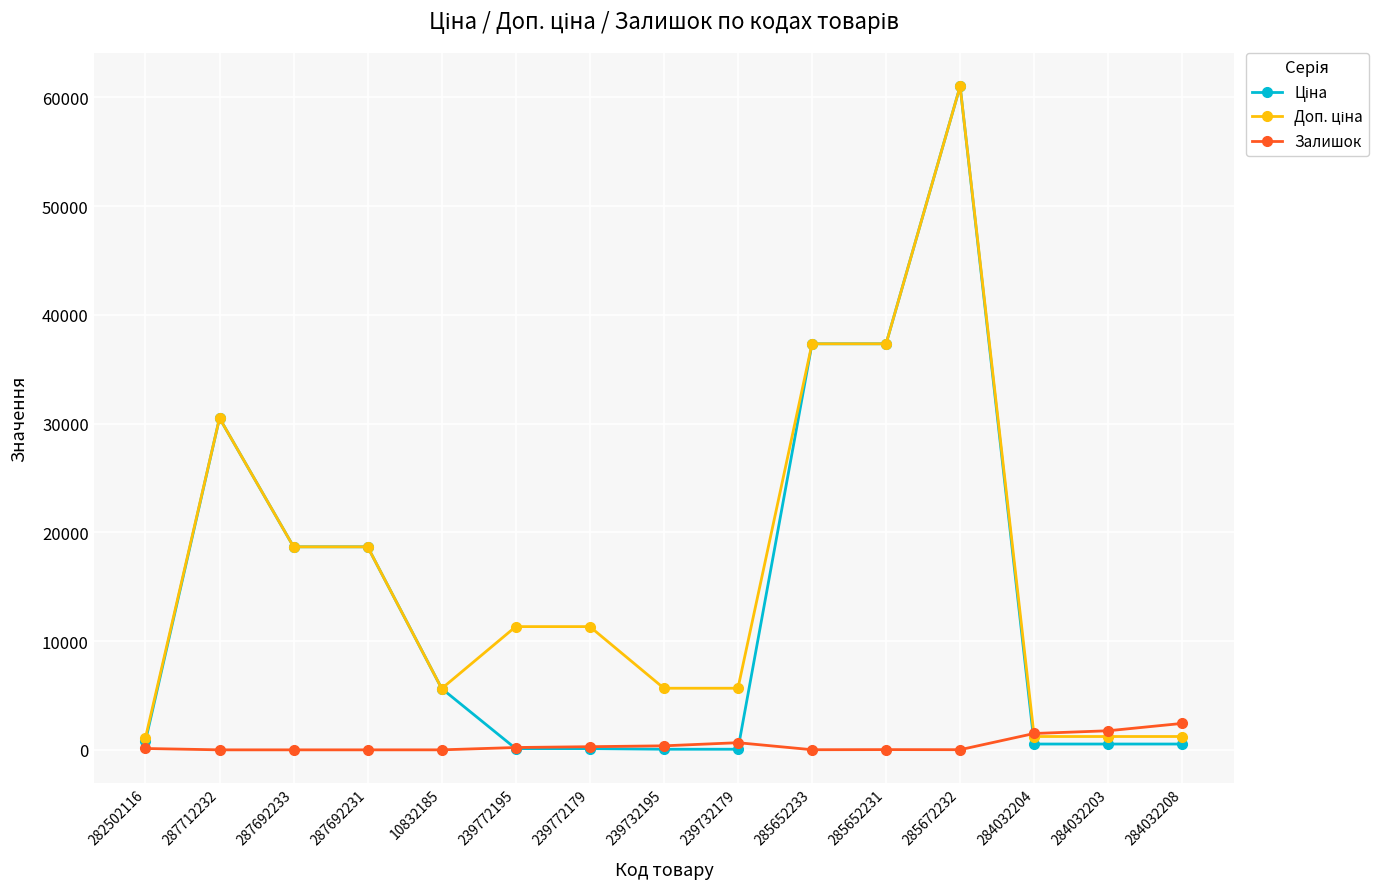

What is the maximum value shown in the chart?

61024.7